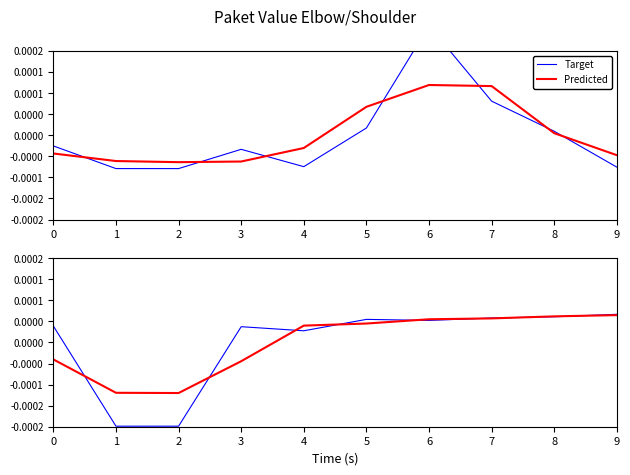

List the series in order of their peak value, lowest first.

Predicted, Target